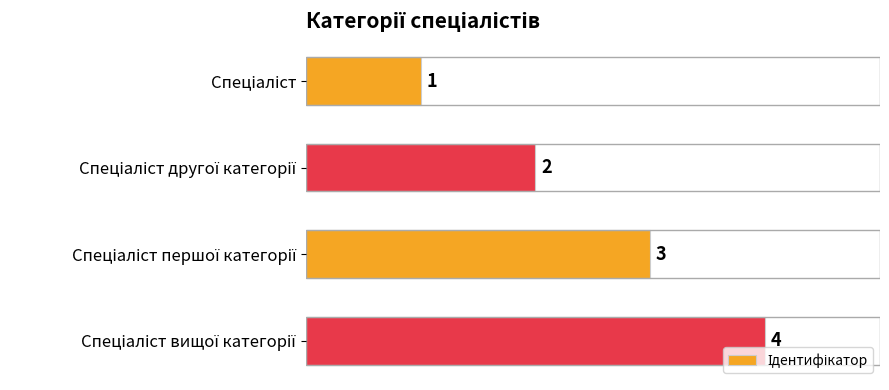

What is the difference between the maximum and second lowest values?

2